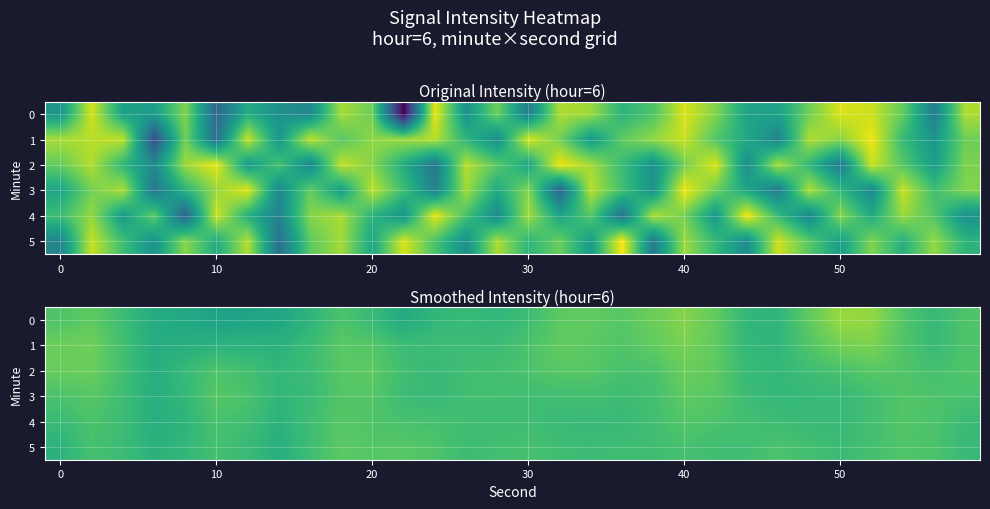

At which category is the sum across all series the highest?

40